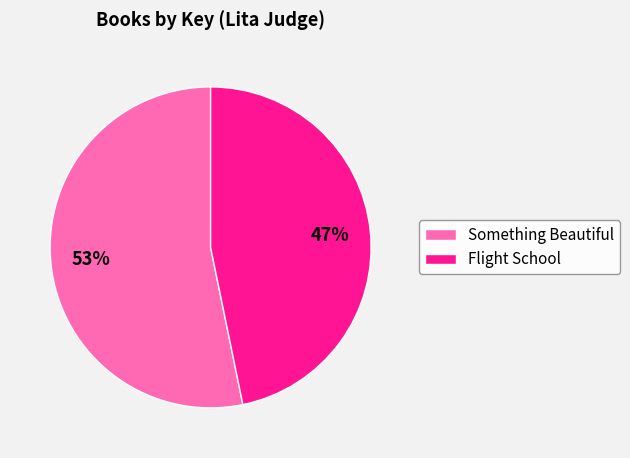

Is there a majority slice in this chart?

Yes